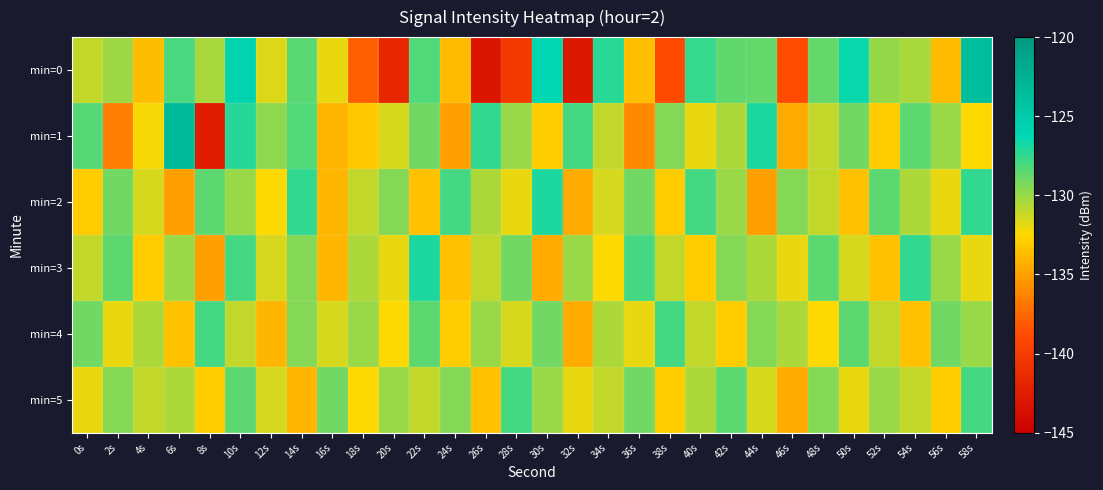

Rank the series by their maximum value, from lowest to highest.

min=4, min=5, min=2, min=3, min=0, min=1